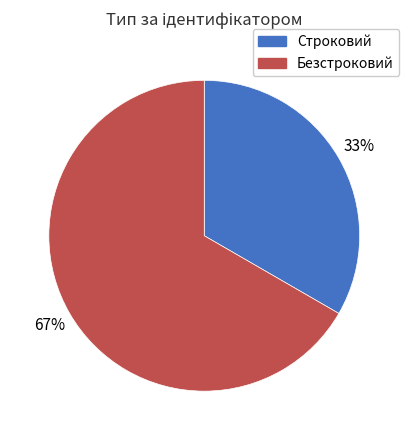

Which category has the biggest portion of the pie?

Безстроковий